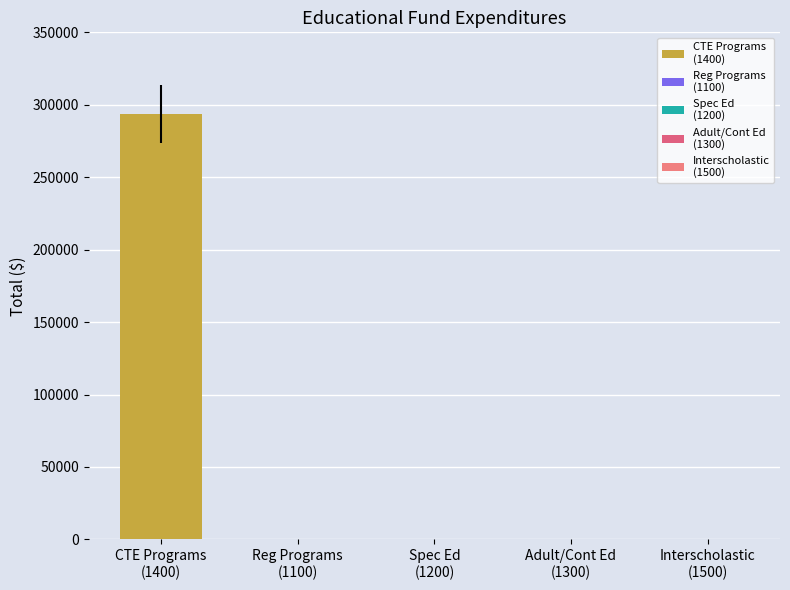

Reading left to right, transcribe all the data shown in this chart.

293835	0	0	0	0